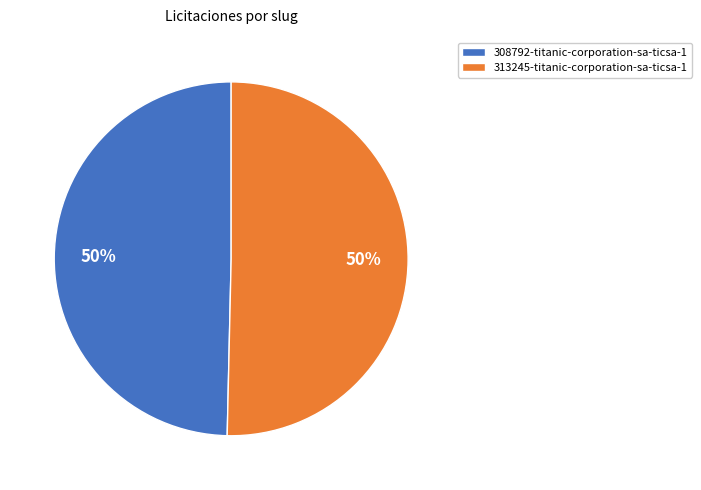

Is it true that 313245-titanic-corporation-sa-ticsa-1 is 44% of the pie?

False